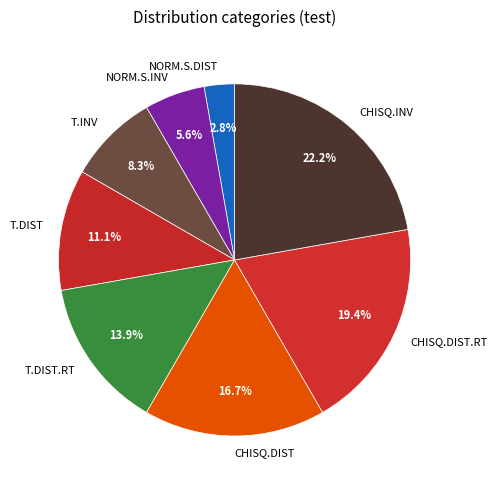

To the nearest percent, what is the average slice percentage?

12%